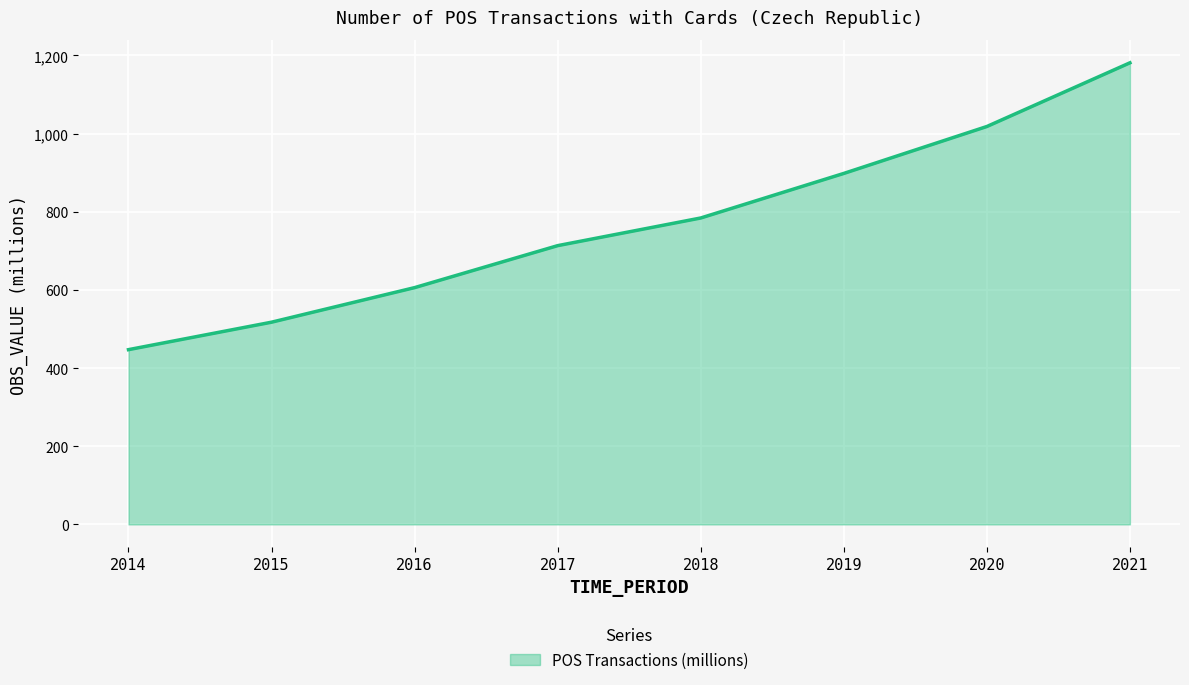

What is the sum of all values?

6164.6